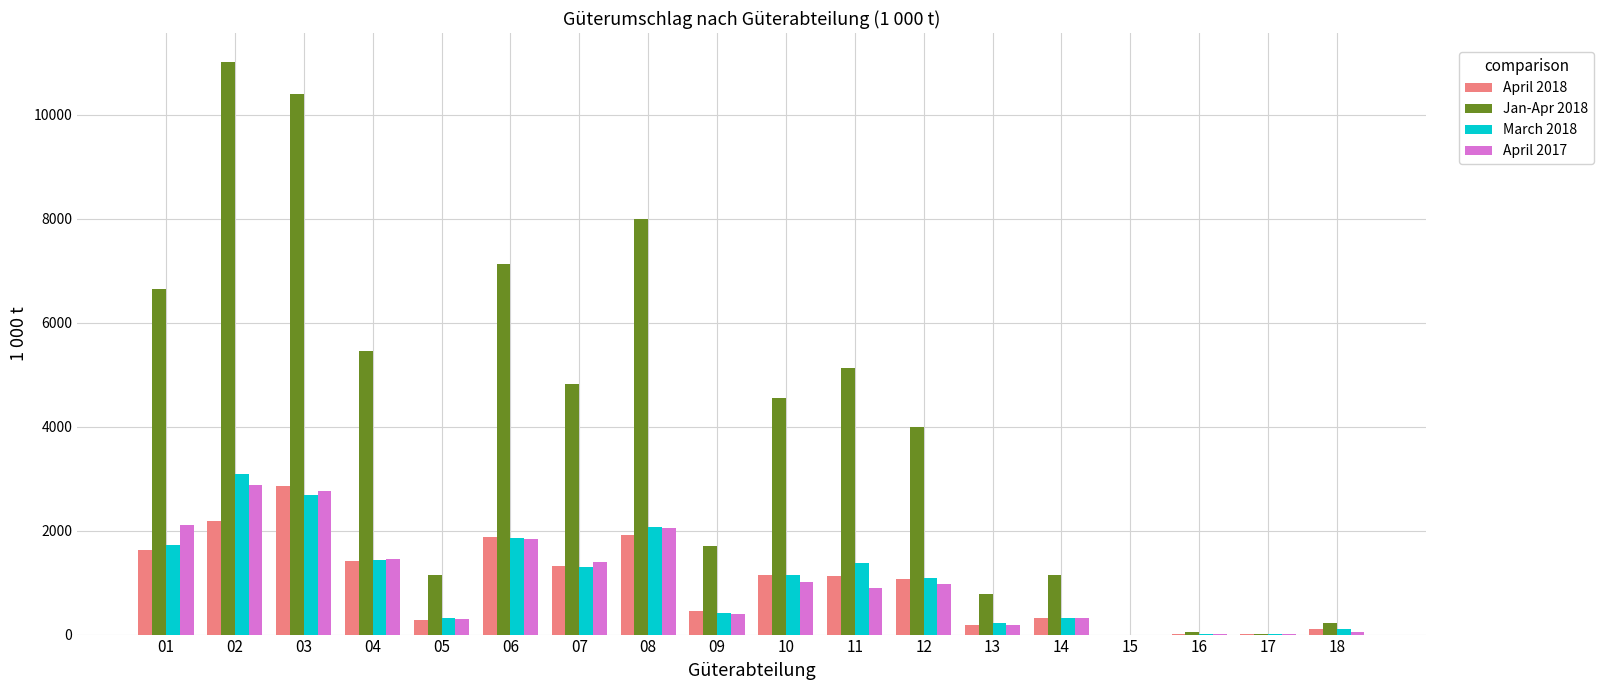

The April 2018 series shows 1131.2 at 11. True or false?

True